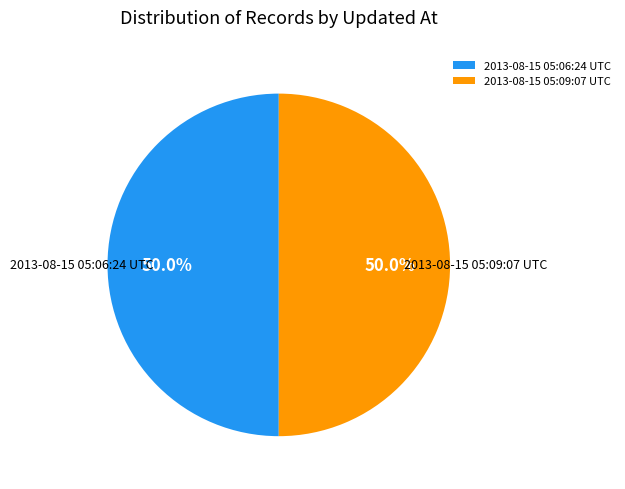

To the nearest percent, what is the combined percentage of 2013-08-15 05:09:07 UTC and 2013-08-15 05:06:24 UTC?

100%